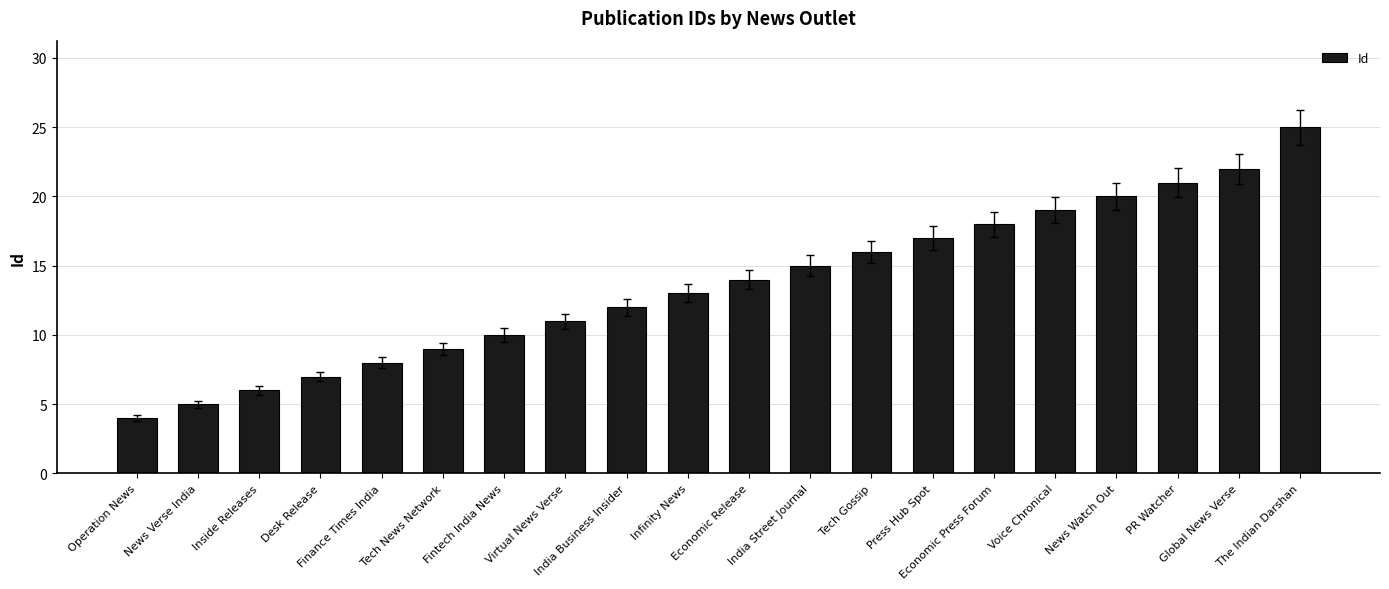

Which category has the highest value across all series?

The Indian Darshan